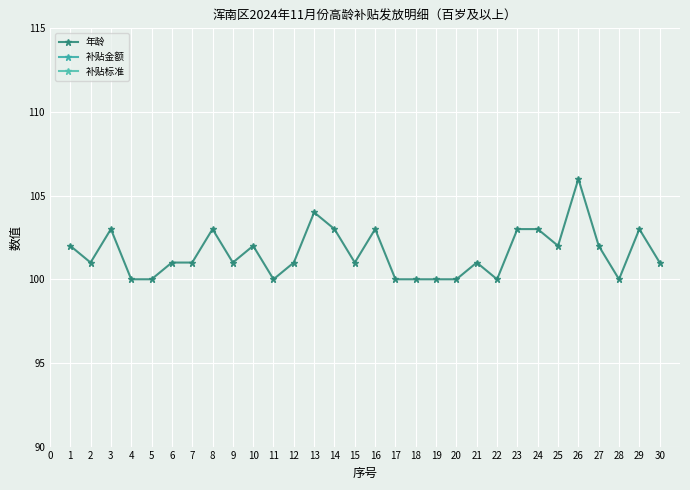

Which series has the widest spread of values?

年龄